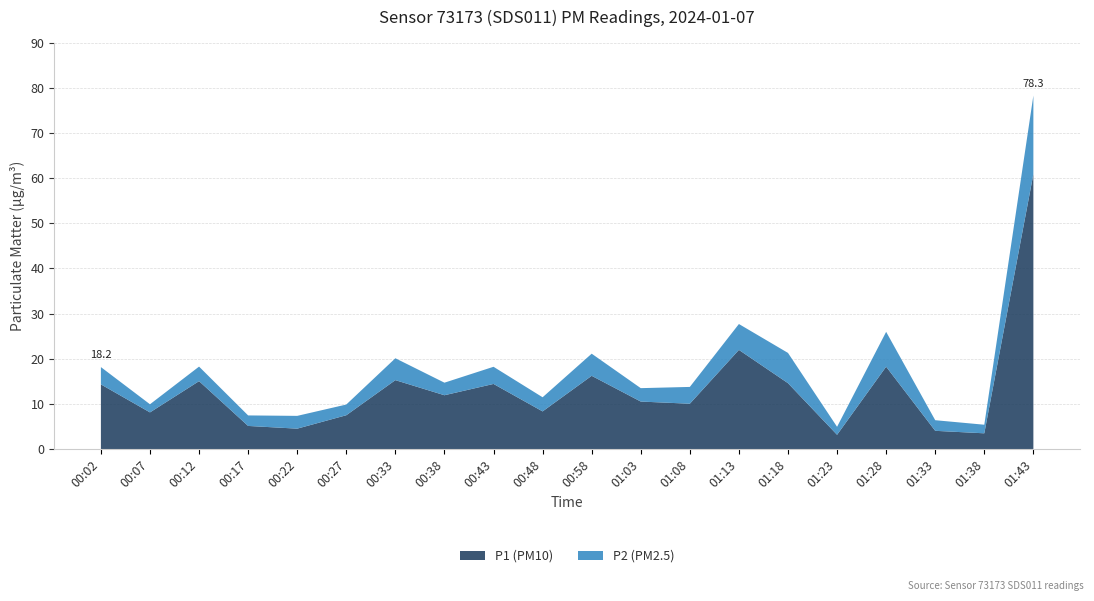

Reading left to right, extract all data points from this chart.

P1: 00:02=14.3	00:07=8.1	00:12=15.1	00:17=5.1	00:22=4.5	00:27=7.5	00:33=15.3	00:38=11.9	00:43=14.4	00:48=8.3	00:58=16.2	01:03=10.5	01:08=10.1	01:13=22.0	01:18=14.6	01:23=3.2	01:28=18.2	01:33=4.0	01:38=3.5	01:43=60.9
P2: 00:02=3.8	00:07=1.8	00:12=3.2	00:17=2.3	00:22=2.8	00:27=2.4	00:33=4.8	00:38=2.8	00:43=3.8	00:48=3.1	00:58=4.9	01:03=3.0	01:08=3.7	01:13=5.7	01:18=6.7	01:23=1.8	01:28=7.7	01:33=2.4	01:38=1.9	01:43=17.4